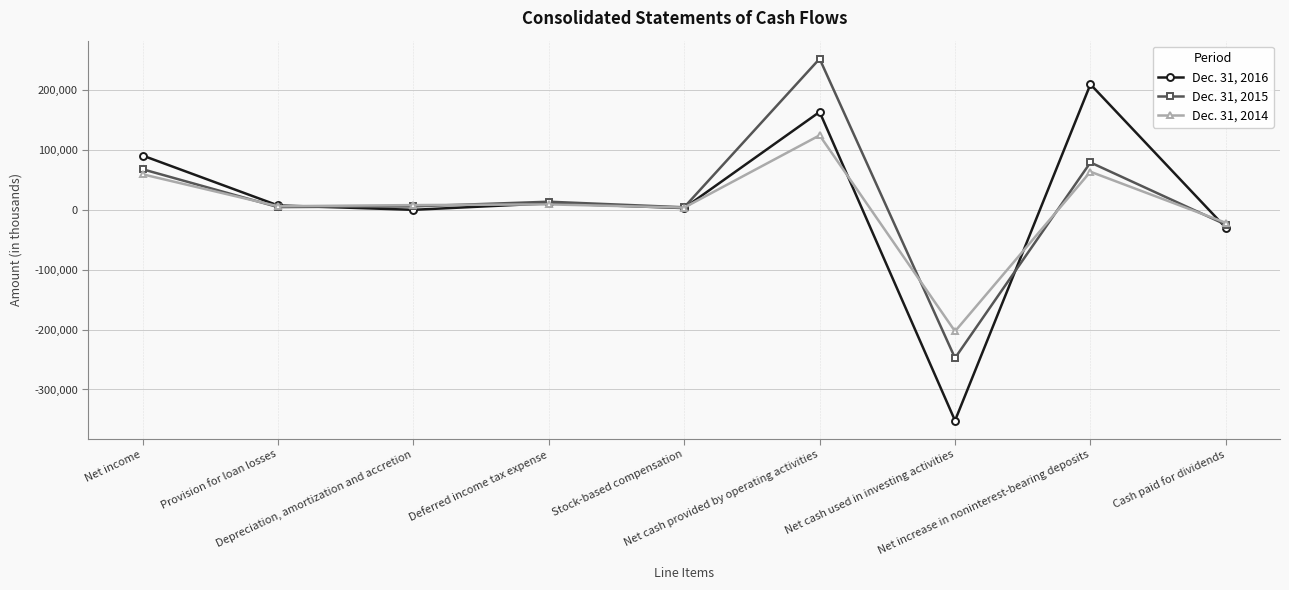

What value does the Dec. 31, 2014 series have at Net cash provided by operating activities, to the nearest 50?

124700